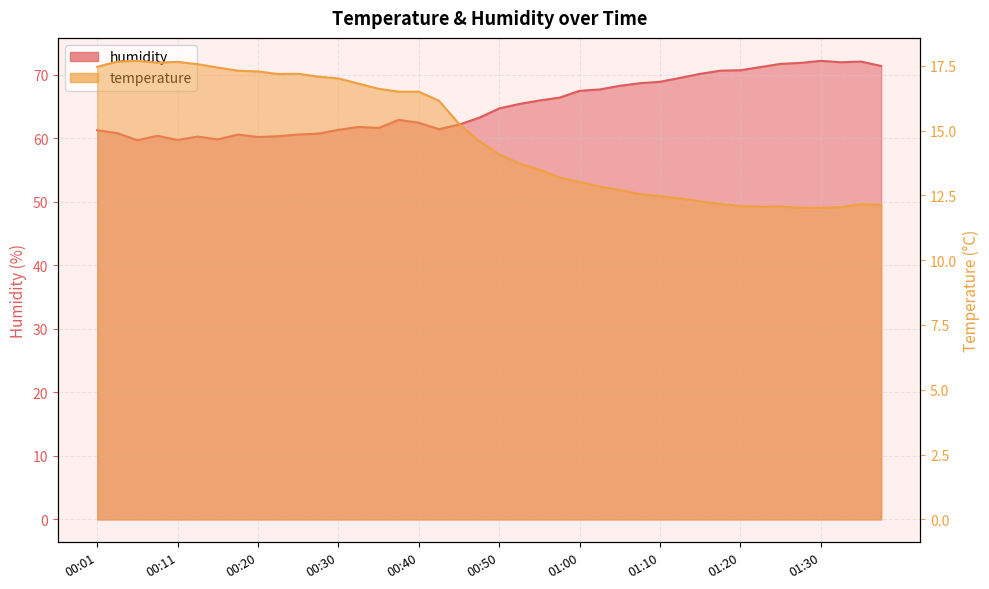

True or false: temperature has more than 0 points higher than both neighbors.

True